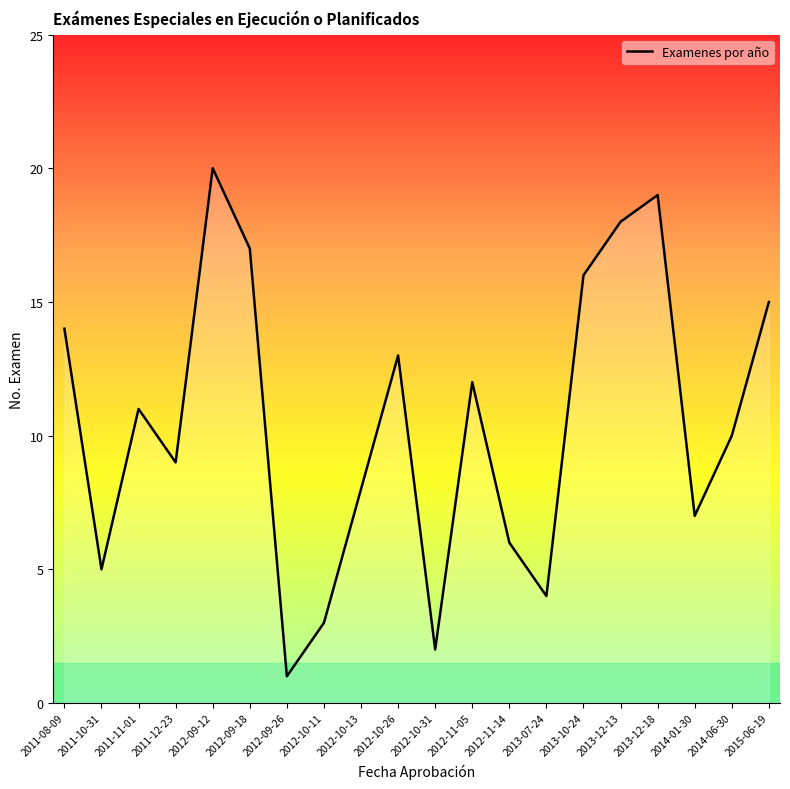

Between 2013-12-18 and 2012-10-31, which is larger?

2013-12-18